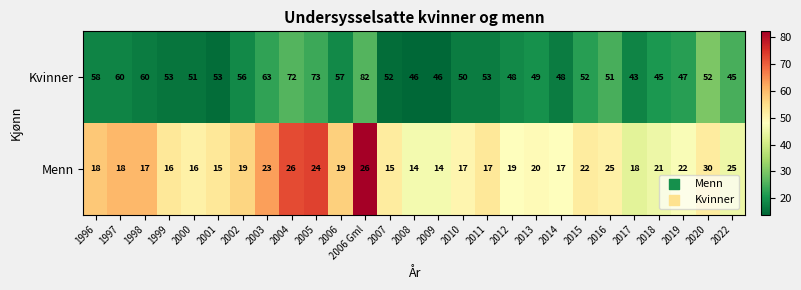

What is the greatest value displayed?

82